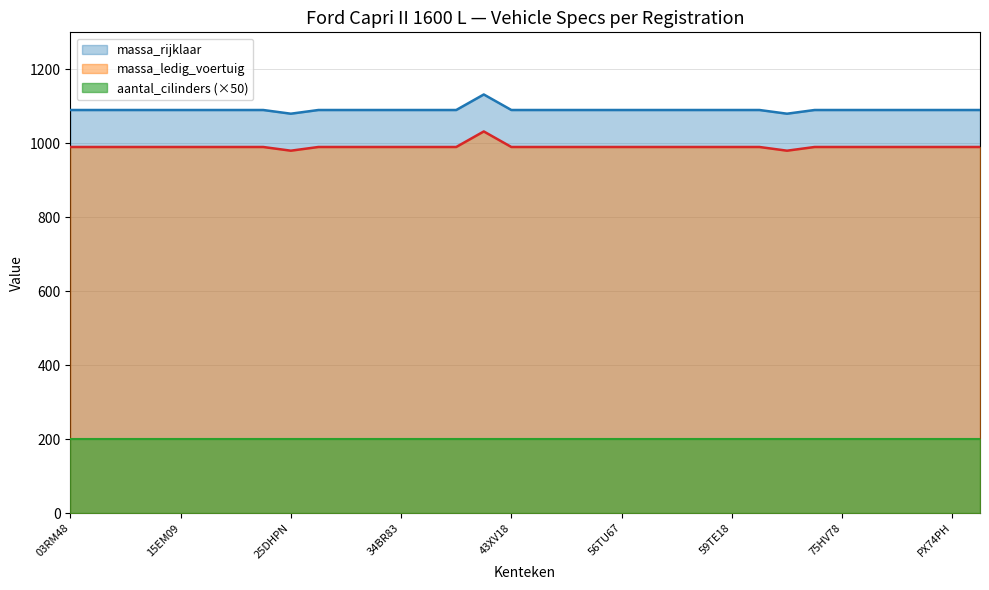

At PX74PH, list the series in order from largest to smallest.

massa_rijklaar, massa_ledig_voertuig, aantal_cilinders (×50)